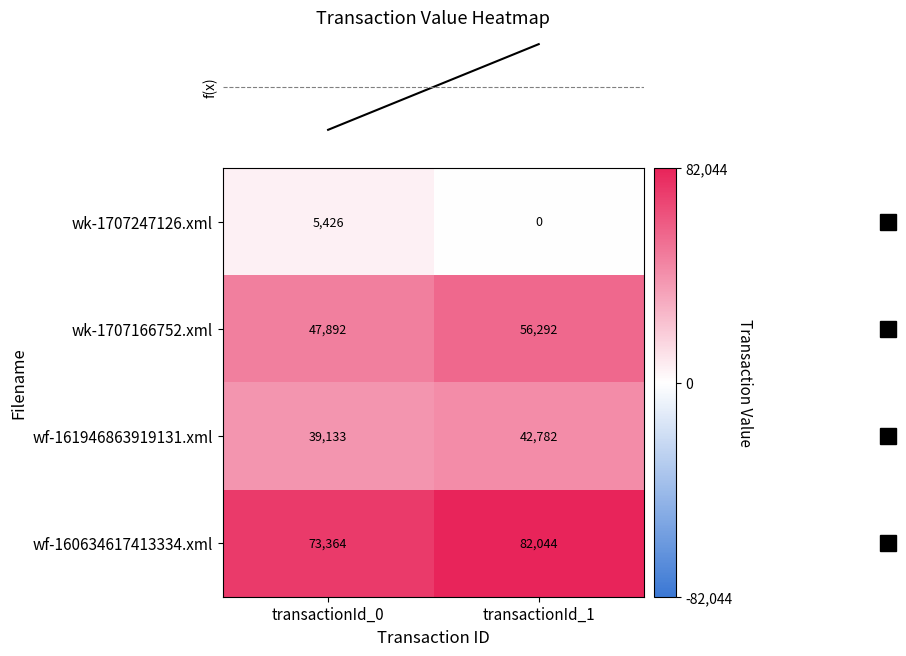

What is the greatest value displayed?

82044